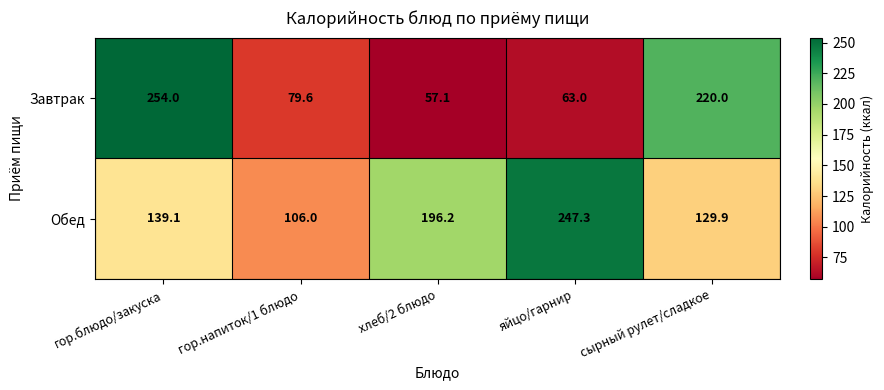

Between хлеб/2 блюдо and яйцо/гарнир, which series saw the biggest shift?

Обед